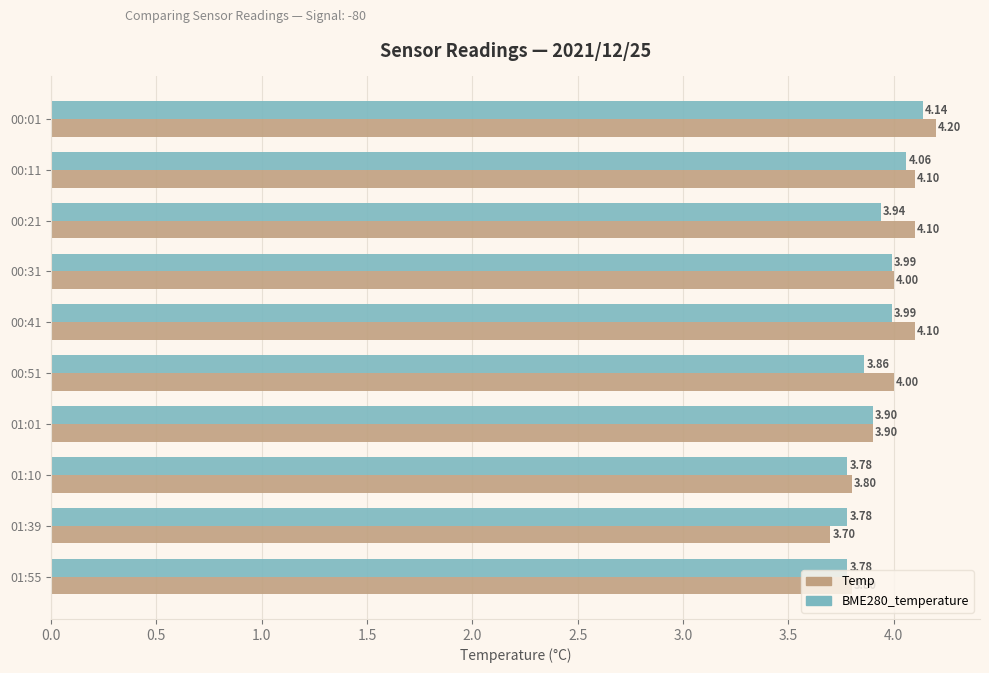

Rank the series at 01:55 from lowest to highest value.

BME280_temperature, Temp